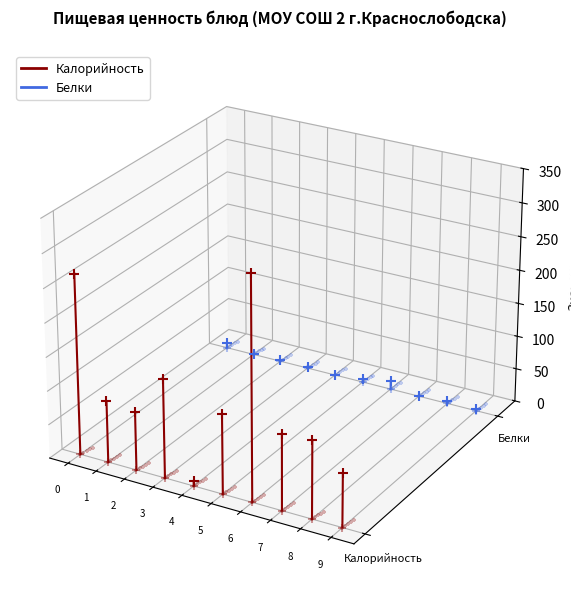

Which series reaches the minimum Y coordinate?

Калорийность